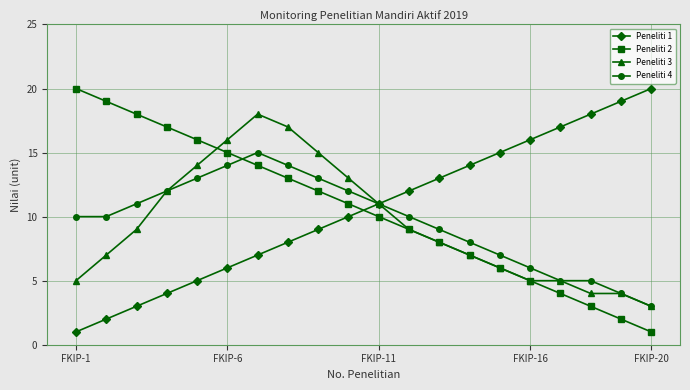

How many categories are shown in the chart?

20